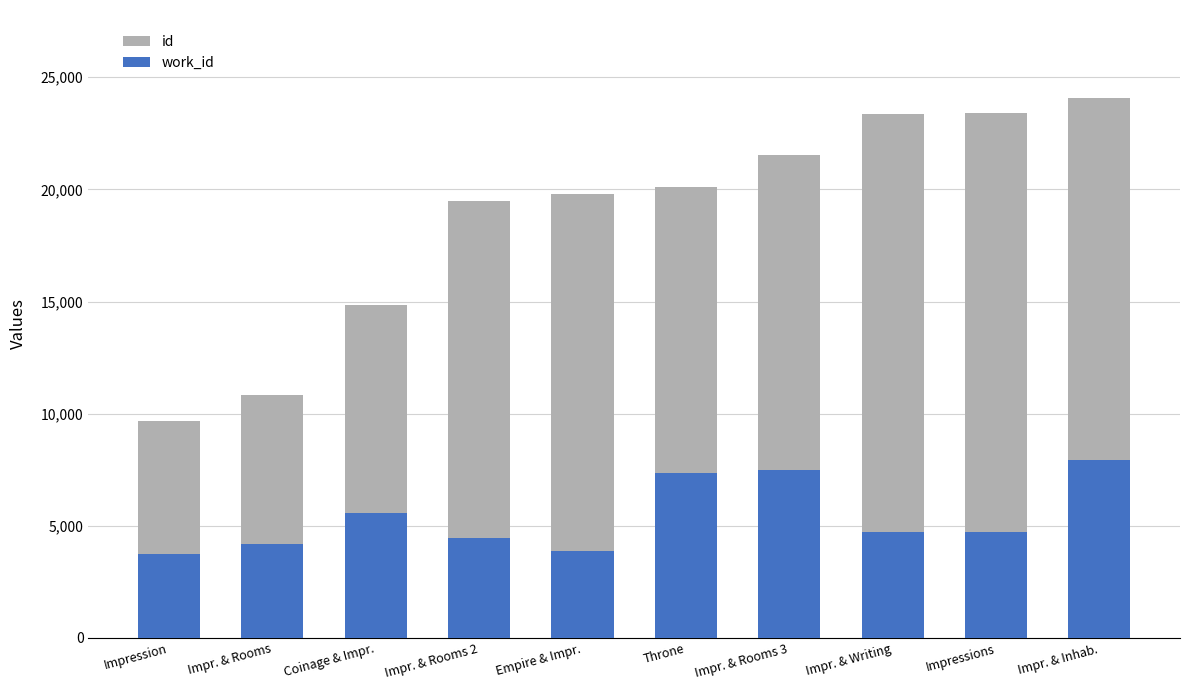

Reading right to left, extract all data points from this chart.

id: 24084	23385	23384	21523	20091	19792	19494	14852	10848	9655
work_id: 7945	4702	4702	7509	7370	3866	4475	5559	4178	3736